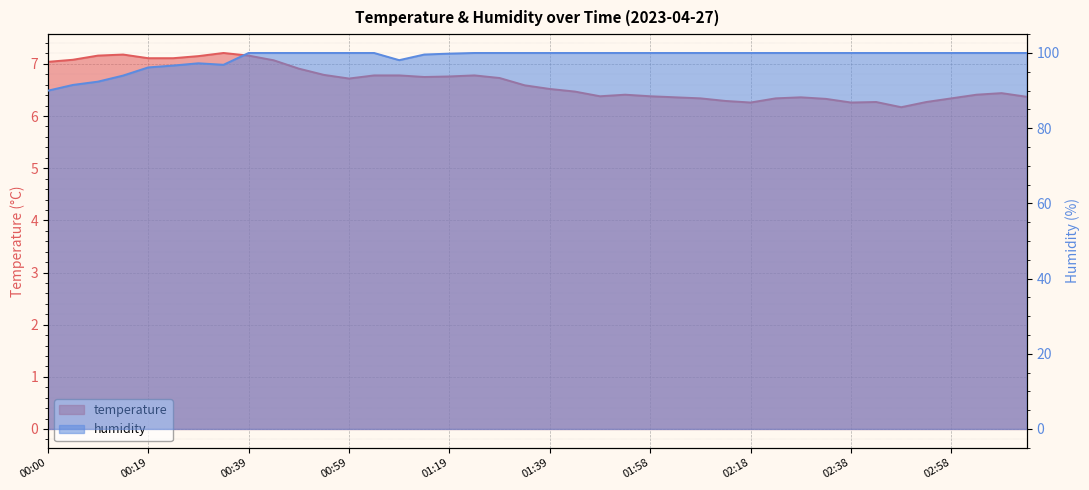

Reading left to right, what are all the values shown in this chart?

temperature: 00:00=7.0	00:05=7.1	00:10=7.2	00:15=7.2	00:19=7.1	00:24=7.1	00:29=7.2	00:34=7.2	00:39=7.2	00:44=7.1	00:49=6.9	00:54=6.8	00:59=6.7	01:04=6.8	01:09=6.8	01:14=6.8	01:19=6.8	01:24=6.8	01:29=6.7	01:34=6.6	01:39=6.5	01:44=6.5	01:49=6.4	01:54=6.4	01:58=6.4	02:03=6.4	02:08=6.3	02:13=6.3	02:18=6.3	02:23=6.3	02:28=6.4	02:33=6.3	02:38=6.3	02:43=6.3	02:48=6.2	02:53=6.3	02:58=6.3	03:03=6.4	03:08=6.4	03:13=6.4
humidity: 00:00=90.0	00:05=91.5	00:10=92.4	00:15=94.0	00:19=96.2	00:24=96.7	00:29=97.3	00:34=96.9	00:39=100.0	00:44=100.0	00:49=100.0	00:54=100.0	00:59=100.0	01:04=100.0	01:09=98.1	01:14=99.6	01:19=99.8	01:24=100.0	01:29=100.0	01:34=100.0	01:39=100.0	01:44=100.0	01:49=100.0	01:54=100.0	01:58=100.0	02:03=100.0	02:08=100.0	02:13=100.0	02:18=100.0	02:23=100.0	02:28=100.0	02:33=100.0	02:38=100.0	02:43=100.0	02:48=100.0	02:53=100.0	02:58=100.0	03:03=100.0	03:08=100.0	03:13=100.0